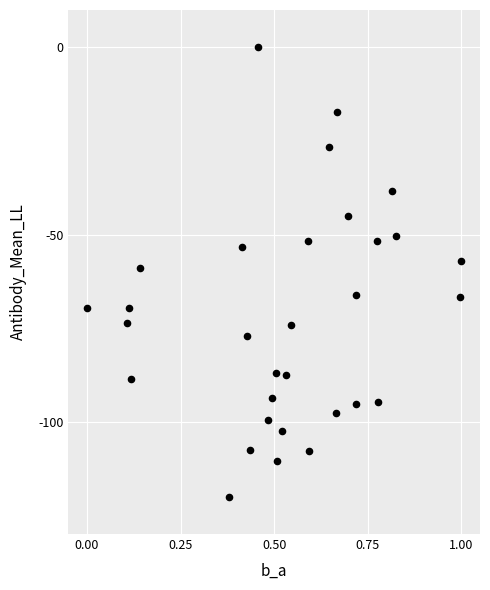

What is the range of Y values (max minus min)?

120.0